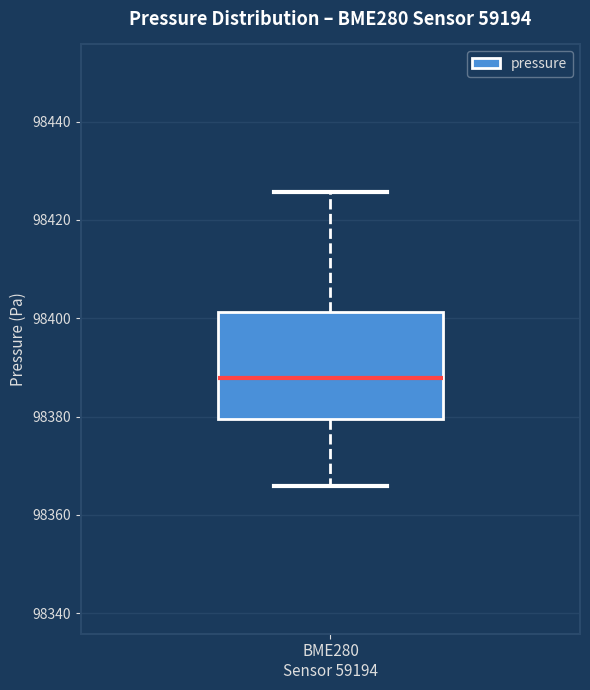

Where is the upper edge of the box for BME280 Sensor 59194 on the y-axis? The values are not printed on the chart, so give them approximately, as read against the axis.

98402